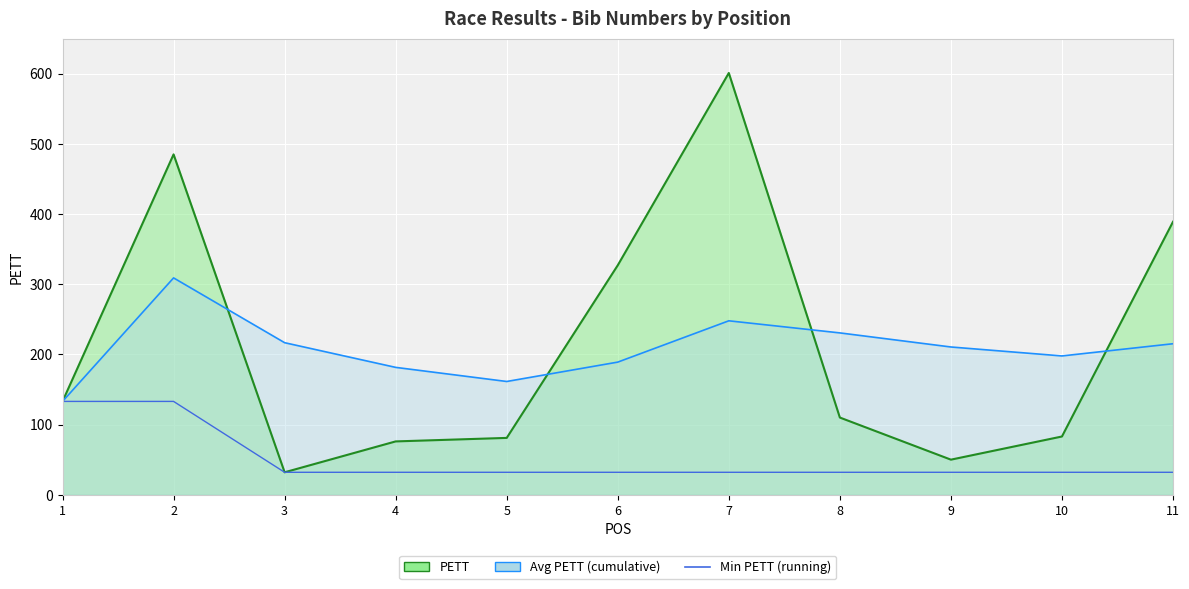

What is the greatest value displayed?

133